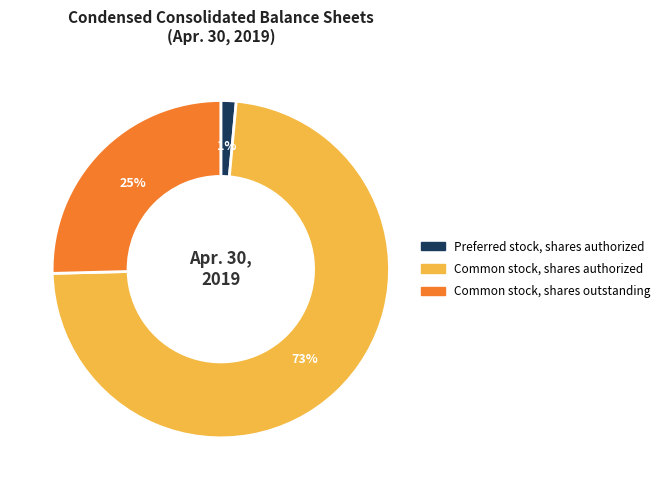

Count the number of slices in the pie.

3